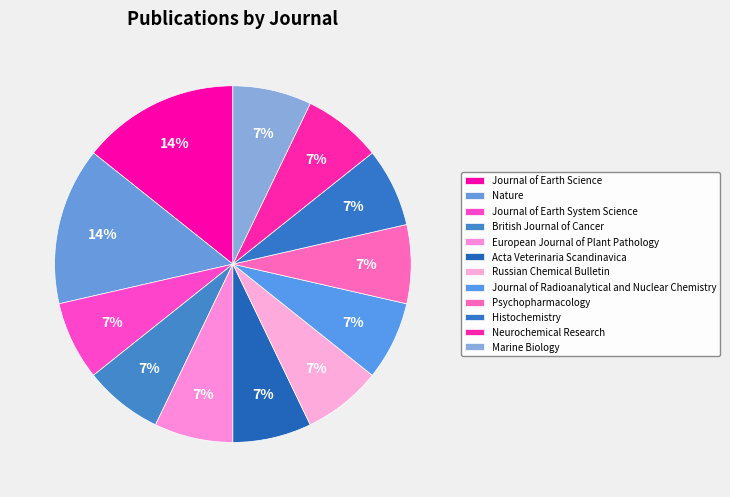

To the nearest percent, what is the average slice percentage?

8%